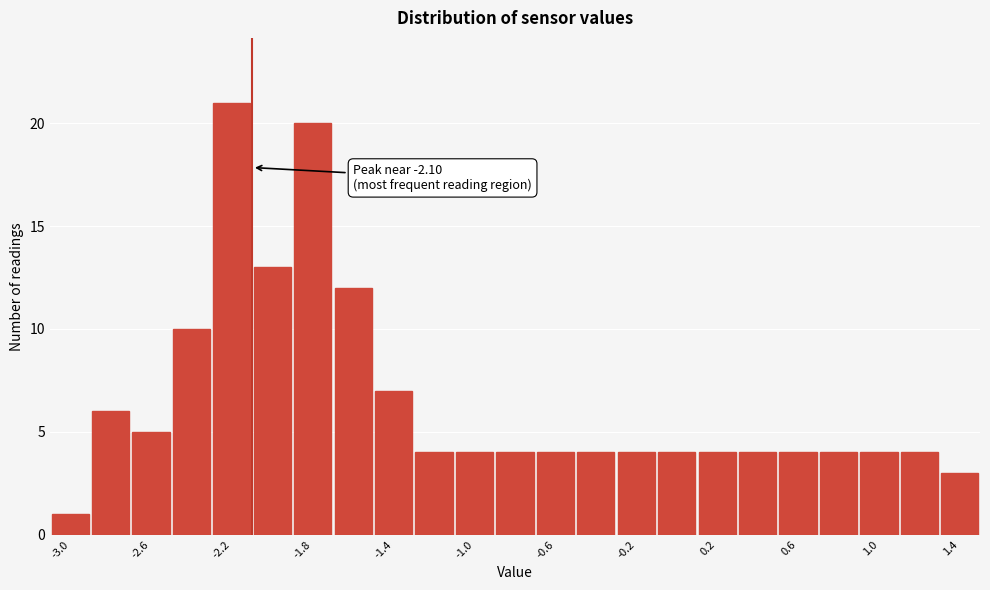

Which range on the x-axis has the tallest bar?

-2.3 to -2.1